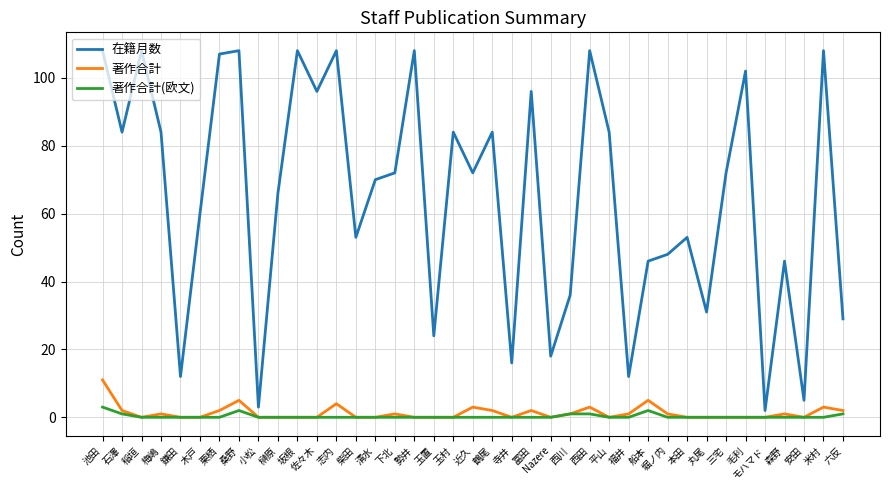

Is it true that 在籍月数 equals 72 at 下北?

True